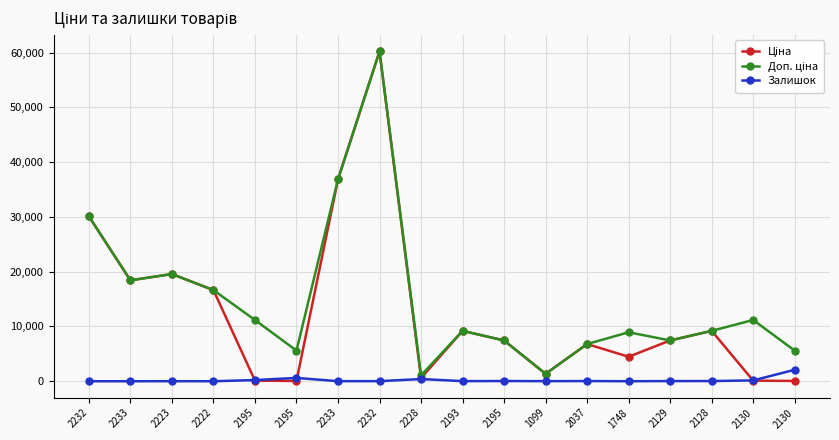

Count the number of data series in this chart.

3